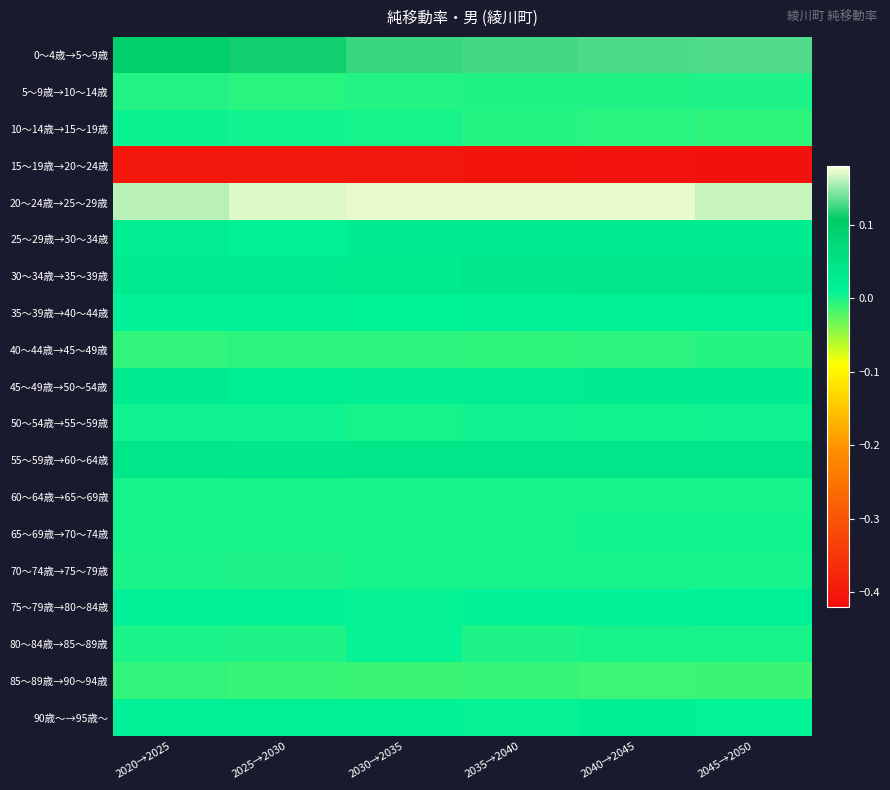

Reading left to right, what are all the values shown in this chart?

0～4歳→5～9歳: 2020→2025=0.1	2025→2030=0.1	2030→2035=0.1	2035→2040=0.1	2040→2045=0.1	2045→2050=0.1
5～9歳→10～14歳: 2020→2025=-0.0	2025→2030=-0.0	2030→2035=-0.0	2035→2040=-0.0	2040→2045=-0.0	2045→2050=-0.0
10～14歳→15～19歳: 2020→2025=0.0	2025→2030=0.0	2030→2035=0.0	2035→2040=-0.0	2040→2045=-0.0	2045→2050=-0.0
15～19歳→20～24歳: 2020→2025=-0.4	2025→2030=-0.4	2030→2035=-0.4	2035→2040=-0.4	2040→2045=-0.4	2045→2050=-0.4
20～24歳→25～29歳: 2020→2025=0.2	2025→2030=0.2	2030→2035=0.2	2035→2040=0.2	2040→2045=0.2	2045→2050=0.2
25～29歳→30～34歳: 2020→2025=0.0	2025→2030=0.0	2030→2035=0.0	2035→2040=0.0	2040→2045=0.0	2045→2050=0.0
30～34歳→35～39歳: 2020→2025=0.0	2025→2030=0.0	2030→2035=0.0	2035→2040=0.0	2040→2045=0.0	2045→2050=0.0
35～39歳→40～44歳: 2020→2025=0.0	2025→2030=0.0	2030→2035=0.0	2035→2040=0.0	2040→2045=0.0	2045→2050=0.0
40～44歳→45～49歳: 2020→2025=-0.0	2025→2030=-0.0	2030→2035=-0.0	2035→2040=-0.0	2040→2045=-0.0	2045→2050=-0.0
45～49歳→50～54歳: 2020→2025=0.0	2025→2030=0.0	2030→2035=0.0	2035→2040=0.0	2040→2045=0.0	2045→2050=0.0
50～54歳→55～59歳: 2020→2025=0.0	2025→2030=0.0	2030→2035=0.0	2035→2040=0.0	2040→2045=0.0	2045→2050=0.0
55～59歳→60～64歳: 2020→2025=0.0	2025→2030=0.0	2030→2035=0.0	2035→2040=0.0	2040→2045=0.0	2045→2050=0.0
60～64歳→65～69歳: 2020→2025=0.0	2025→2030=0.0	2030→2035=0.0	2035→2040=0.0	2040→2045=0.0	2045→2050=0.0
65～69歳→70～74歳: 2020→2025=0.0	2025→2030=0.0	2030→2035=0.0	2035→2040=0.0	2040→2045=0.0	2045→2050=0.0
70～74歳→75～79歳: 2020→2025=0.0	2025→2030=-0.0	2030→2035=0.0	2035→2040=0.0	2040→2045=0.0	2045→2050=0.0
75～79歳→80～84歳: 2020→2025=0.0	2025→2030=0.0	2030→2035=0.0	2035→2040=0.0	2040→2045=0.0	2045→2050=0.0
80～84歳→85～89歳: 2020→2025=0.0	2025→2030=0.0	2030→2035=0.0	2035→2040=0.0	2040→2045=0.0	2045→2050=0.0
85～89歳→90～94歳: 2020→2025=-0.0	2025→2030=-0.0	2030→2035=-0.0	2035→2040=-0.0	2040→2045=-0.0	2045→2050=-0.0
90歳～→95歳～: 2020→2025=0.0	2025→2030=0.0	2030→2035=0.0	2035→2040=0.0	2040→2045=0.0	2045→2050=0.0